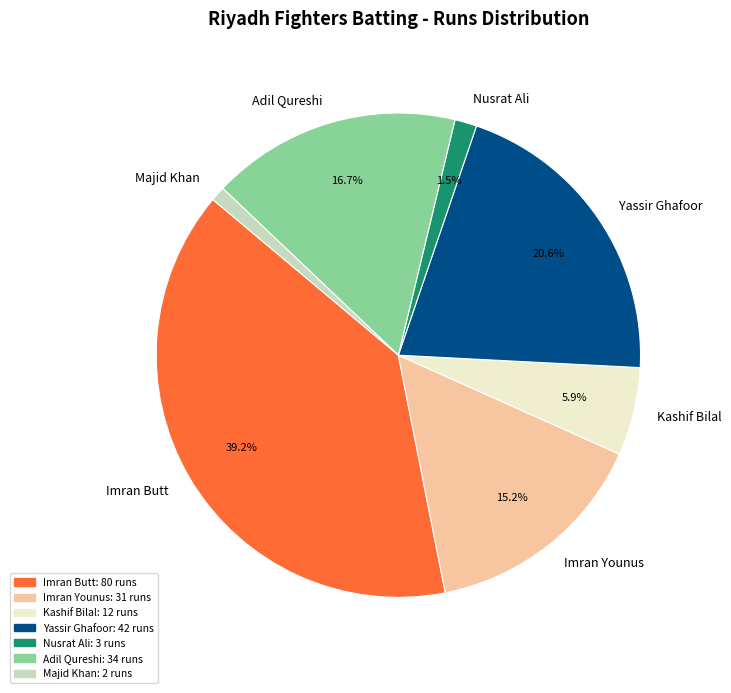

Is Majid Khan the majority of the pie?

No